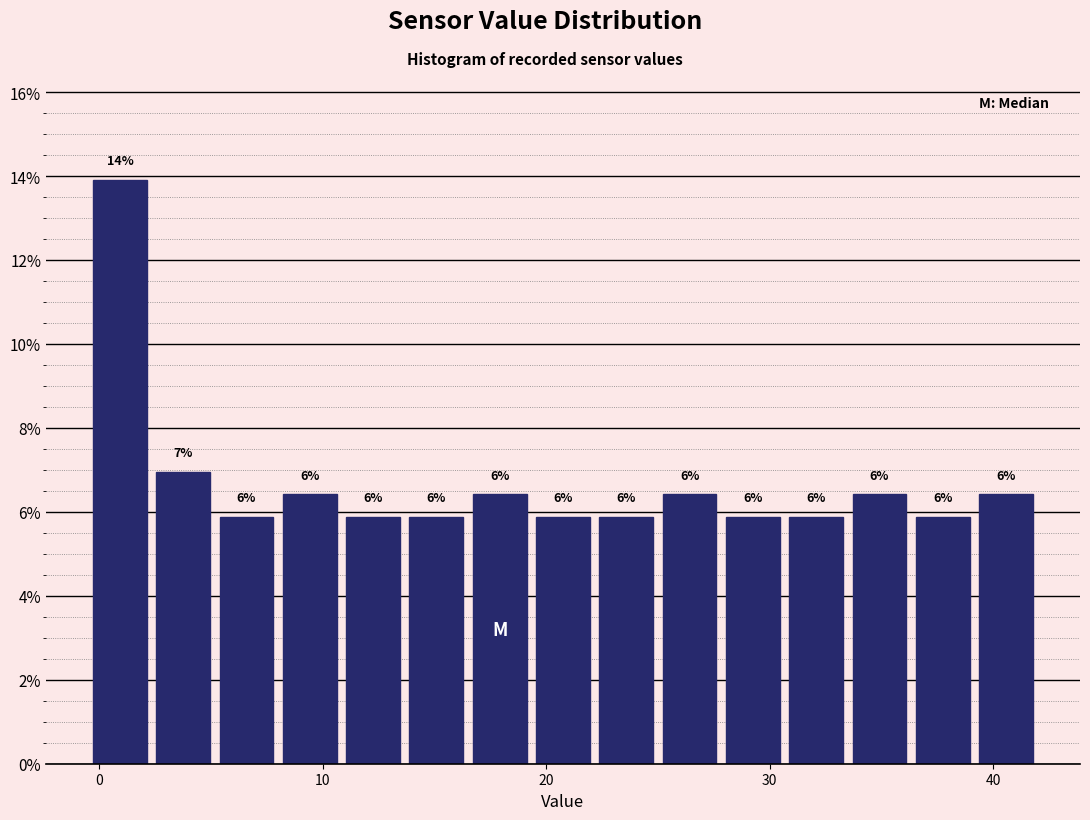

Read against the x-axis, roughly where is the centre of the tallest bar?

1